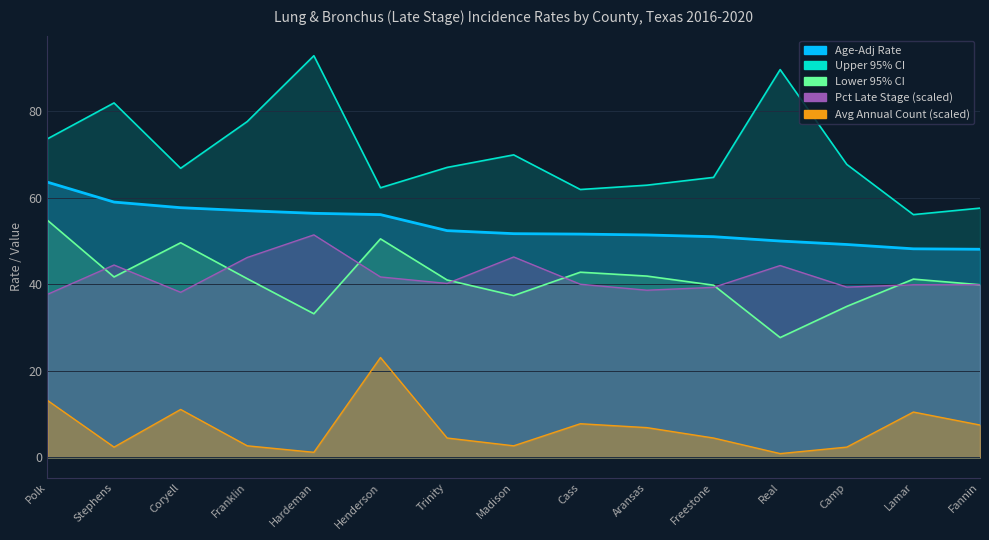

At which label does Pct Late Stage reach its peak?

Hardeman